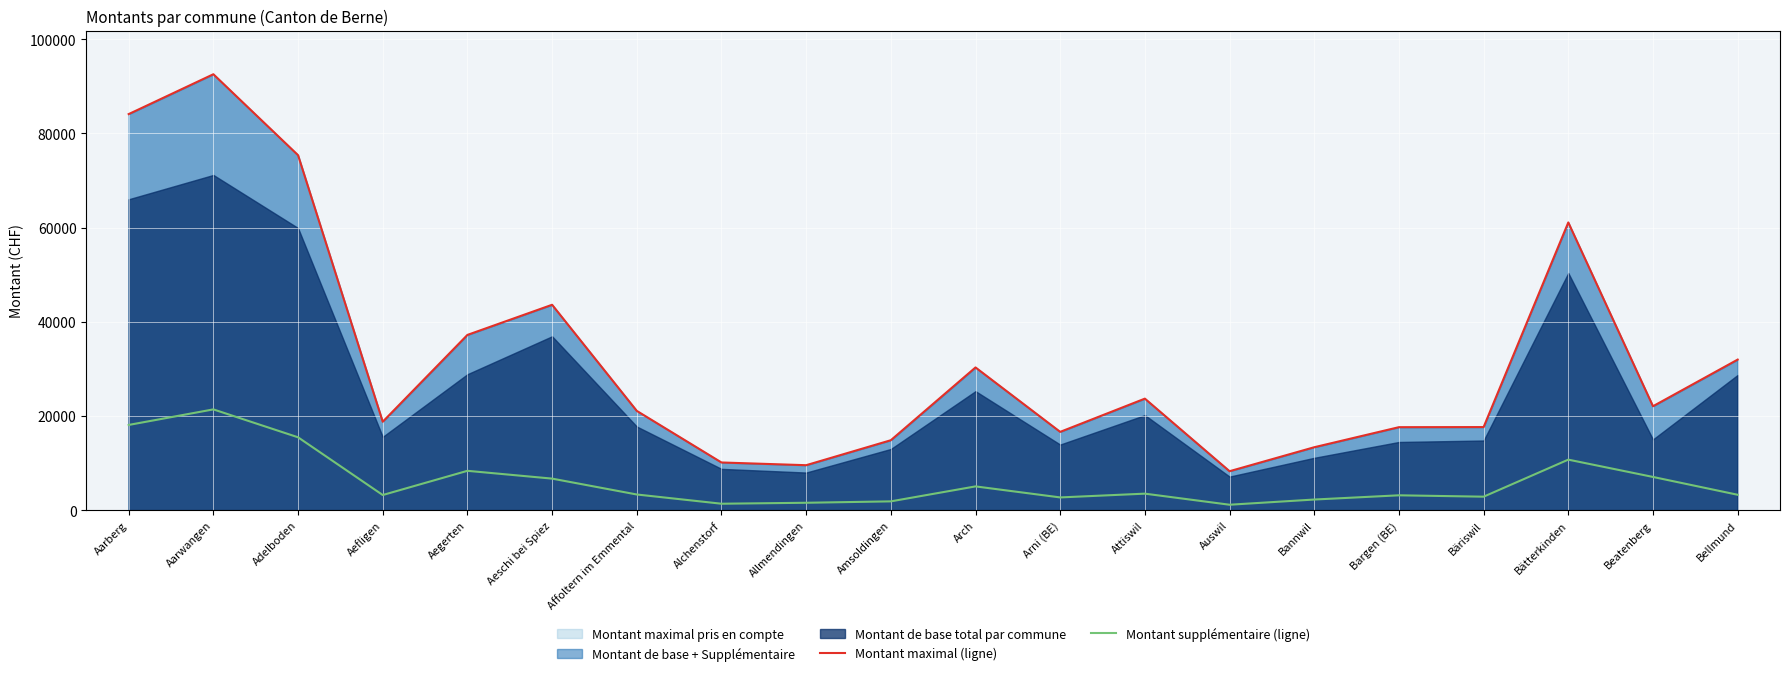

True or false: Montant maximal (ligne) and Montant supplémentaire (ligne) intersect in this chart.

False